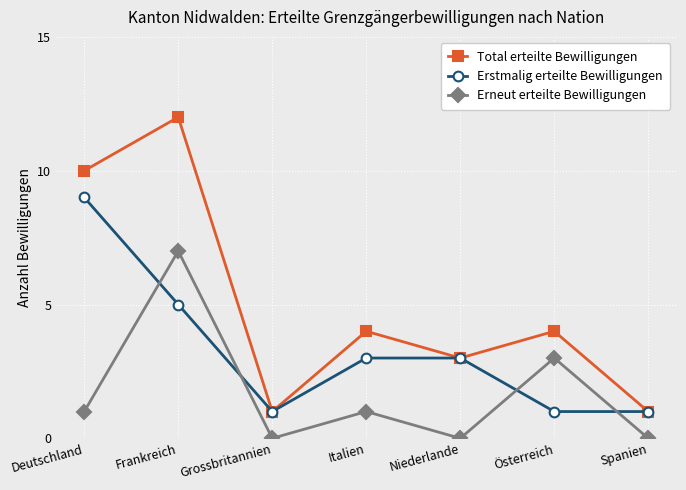

At which category does Erneut erteilte Bewilligungen reach its first local valley?

Grossbritannien